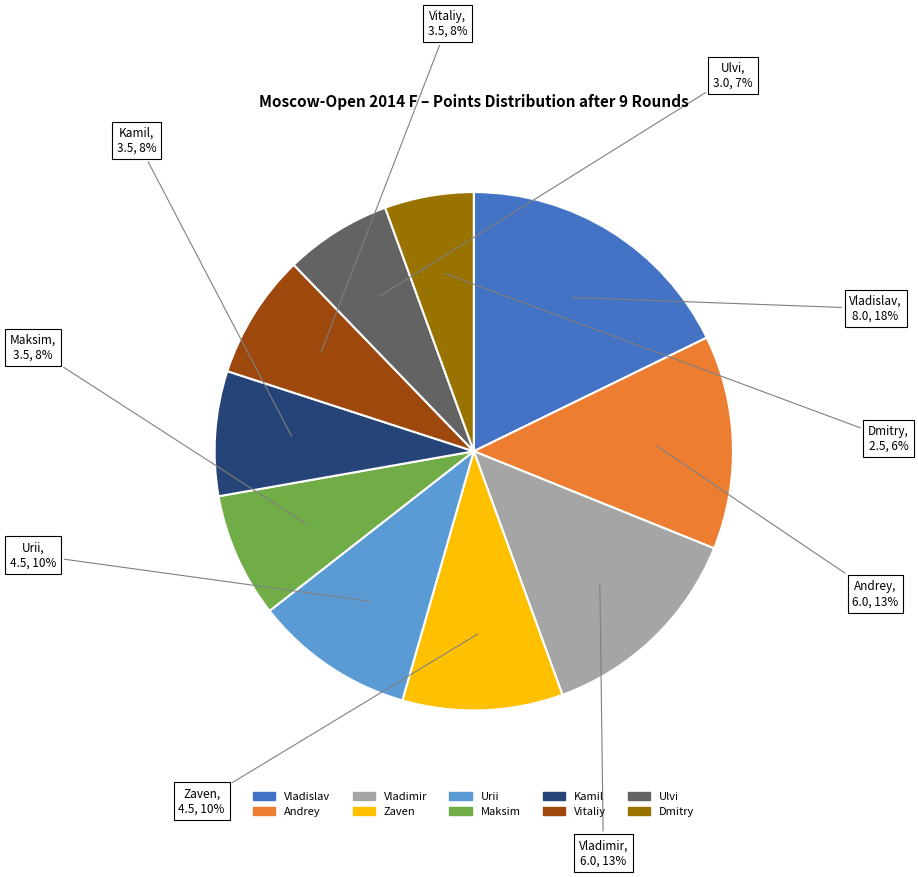

To the nearest percent, what is the average slice percentage?

10%